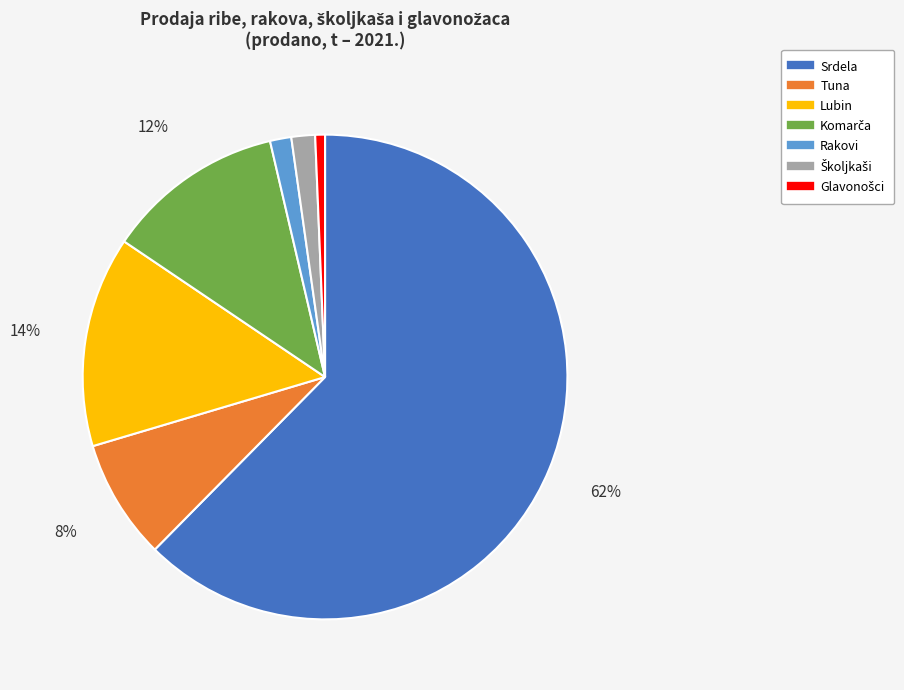

To the nearest percent, what is the average slice percentage?

14%